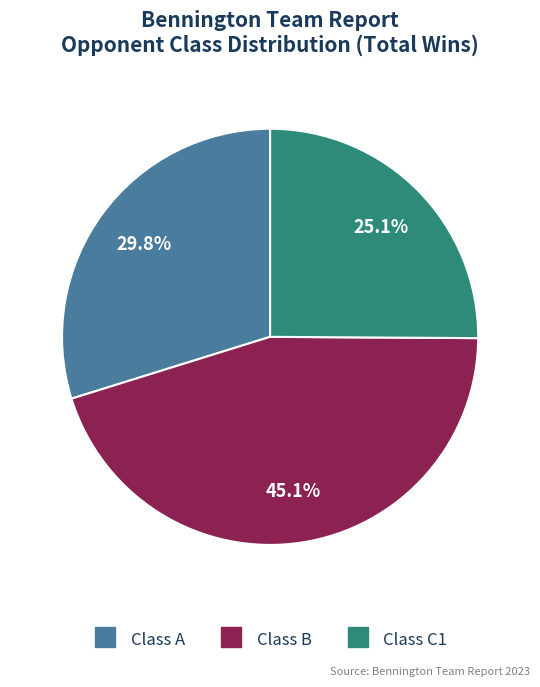

Is there a majority slice in this chart?

No